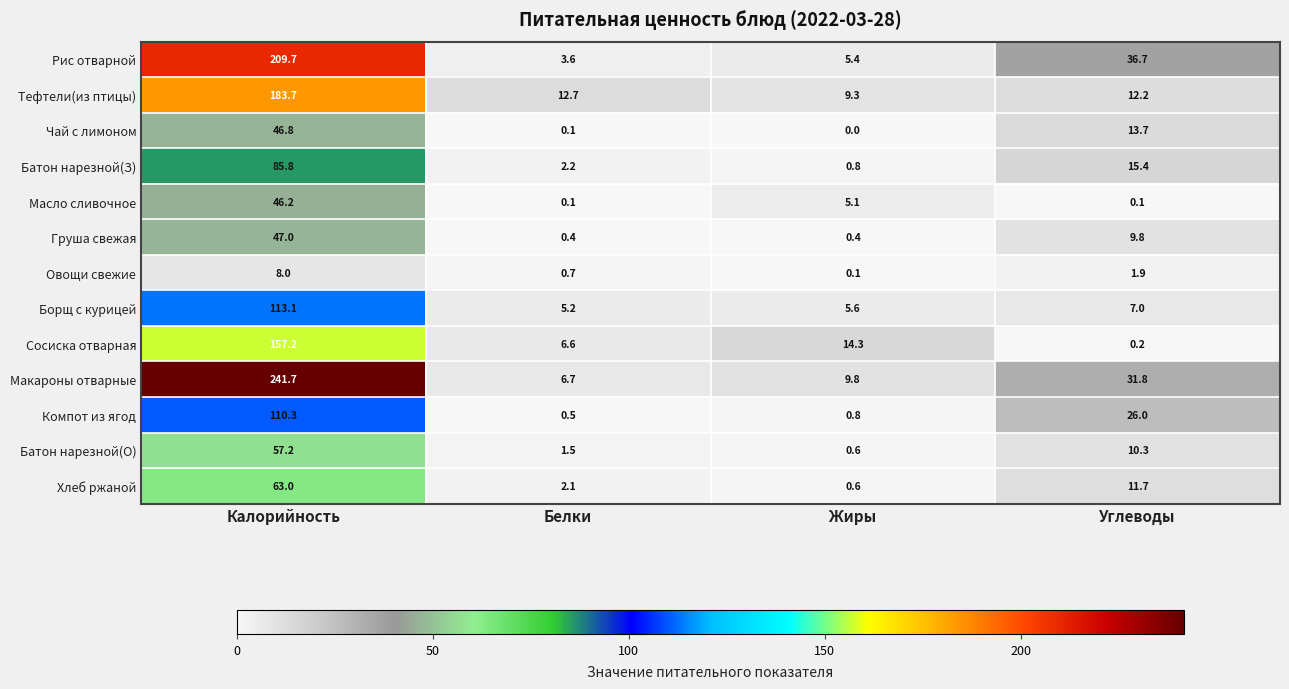

What is the difference between the highest and lowest values at Жиры?

14.3